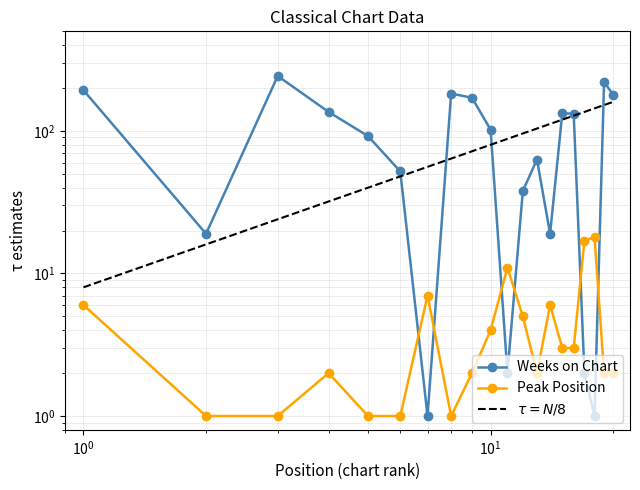

How many distinct data groups are displayed?

2